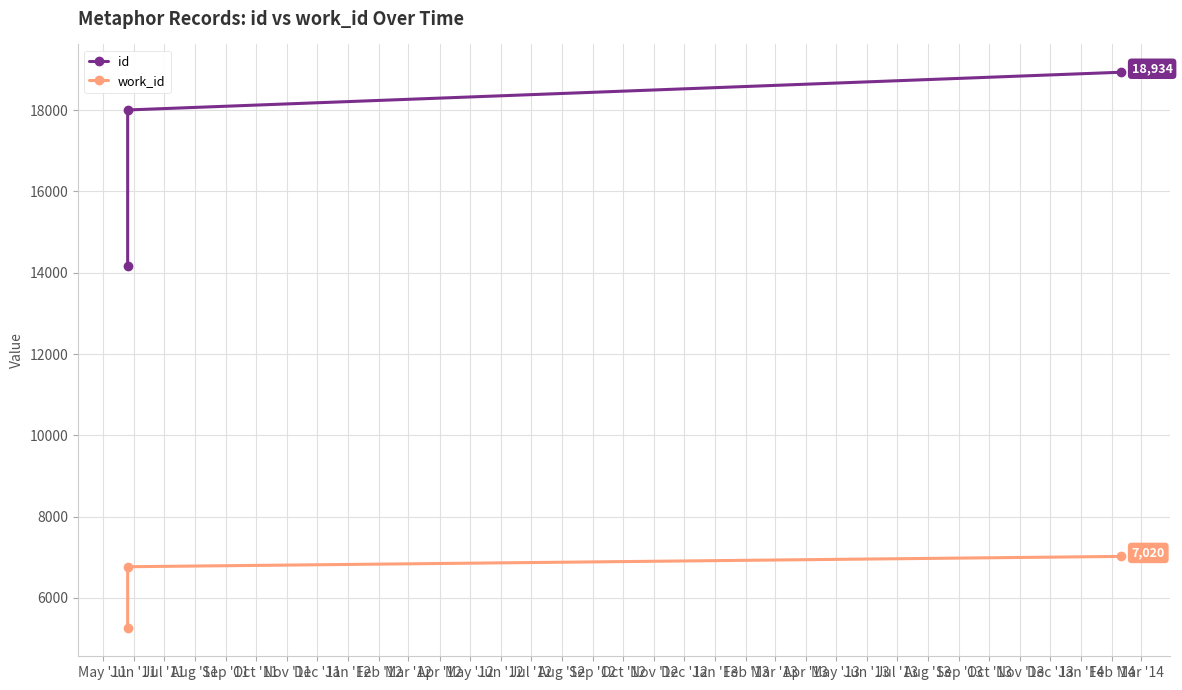

How many series are shown in this chart?

2